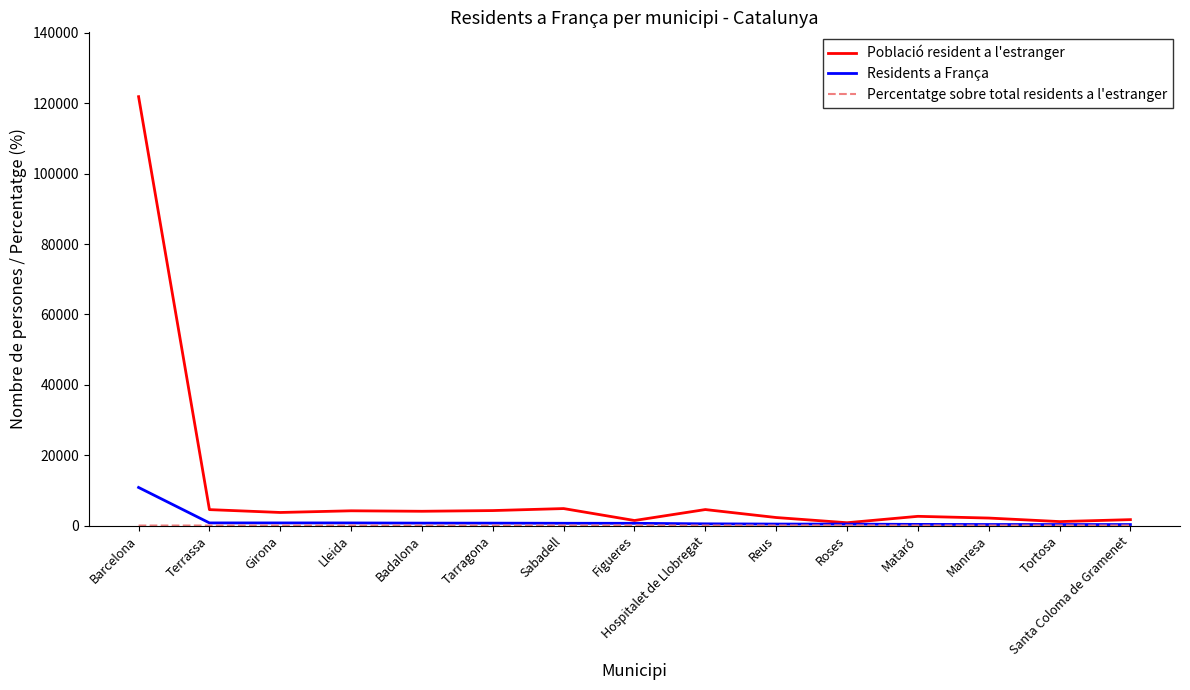

The value of Població resident a l'estranger at Girona is 3722.0. True or false?

True